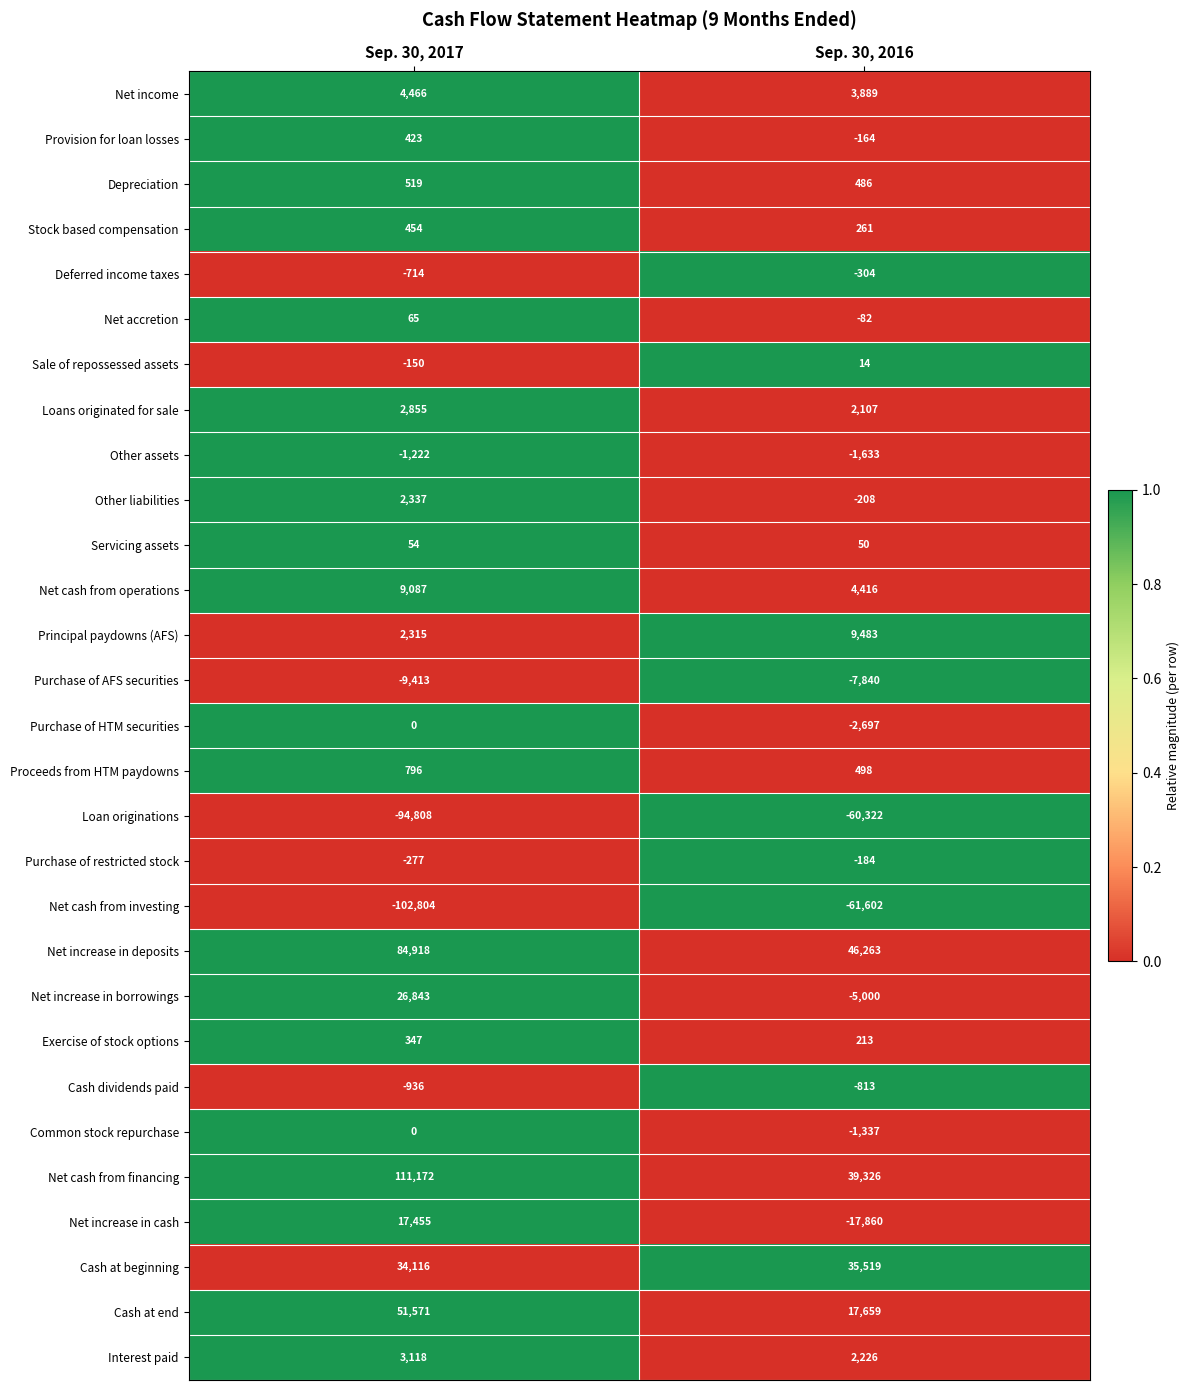

What value does the Provision for loan losses series have at Sep. 30, 2016, to the nearest 50?

-150